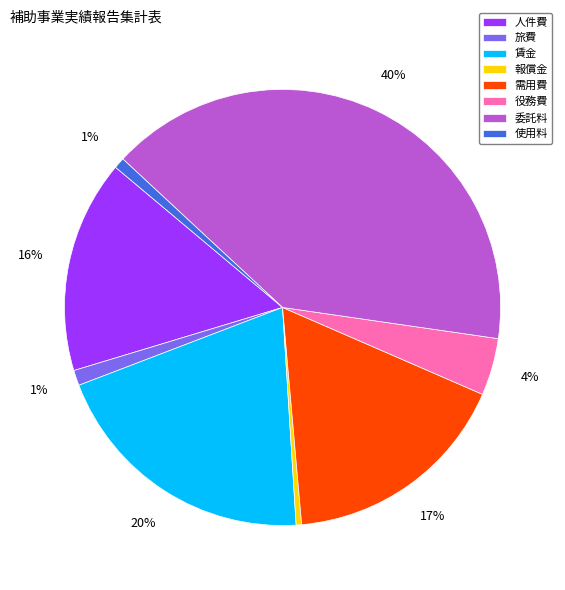

Is it true that 使用料 is 1% of the pie?

True